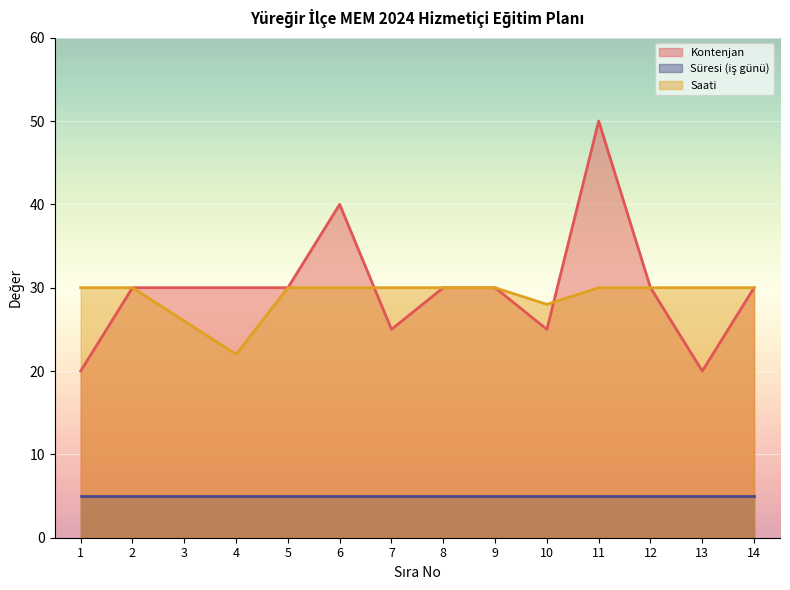

How many lines are shown in the chart?

3